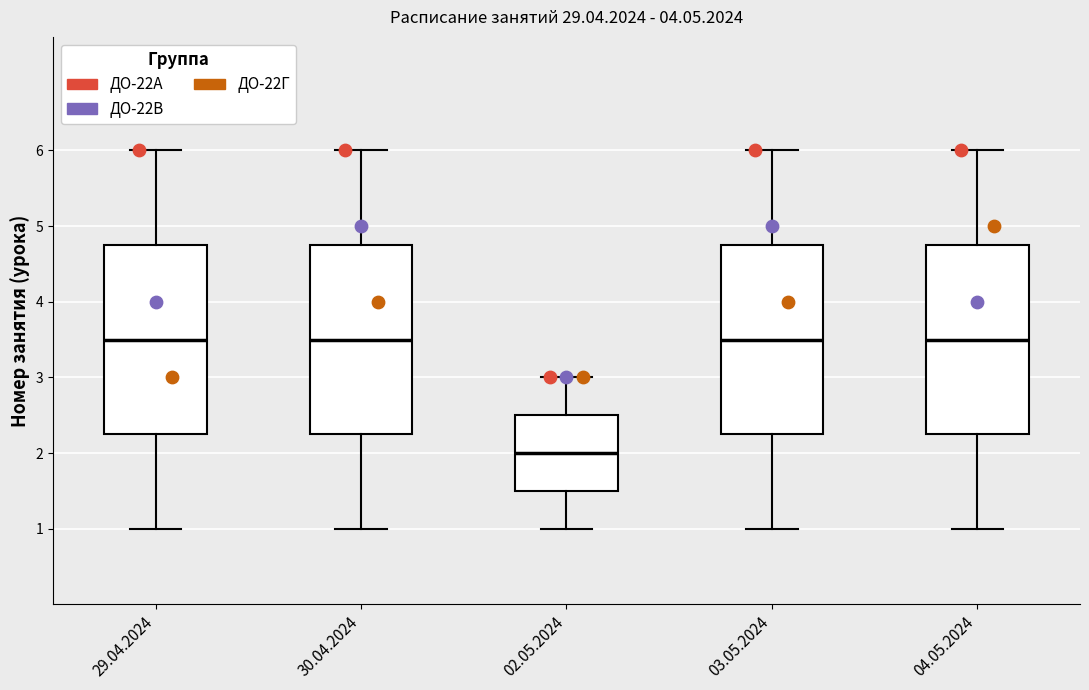

Reading left to right, read every box against the y-axis: the position of its median line, the range the box covers, and the ends of its whiskers. The values are not printed on the chart, so give them approximately, as read against the axis.

29.04.2024: median 3.5, box 2.3 to 4.8, whiskers 1.0 to 6.0
30.04.2024: median 3.5, box 2.3 to 4.8, whiskers 1.0 to 6.0
02.05.2024: median 2.0, box 1.5 to 2.5, whiskers 1.0 to 3.0
03.05.2024: median 3.5, box 2.3 to 4.8, whiskers 1.0 to 6.0
04.05.2024: median 3.5, box 2.3 to 4.8, whiskers 1.0 to 6.0